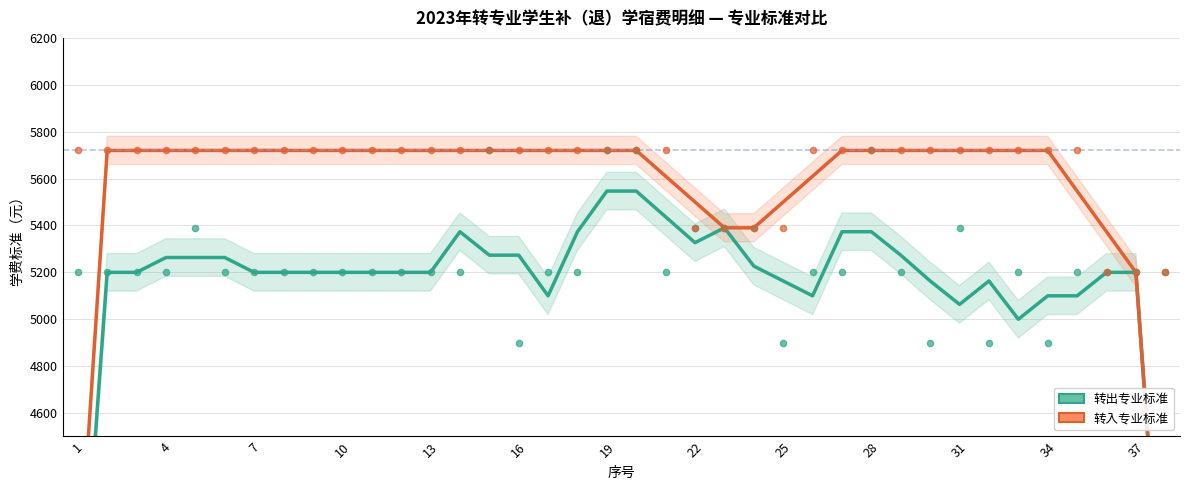

What is the total value across all series at 22?

10920.0